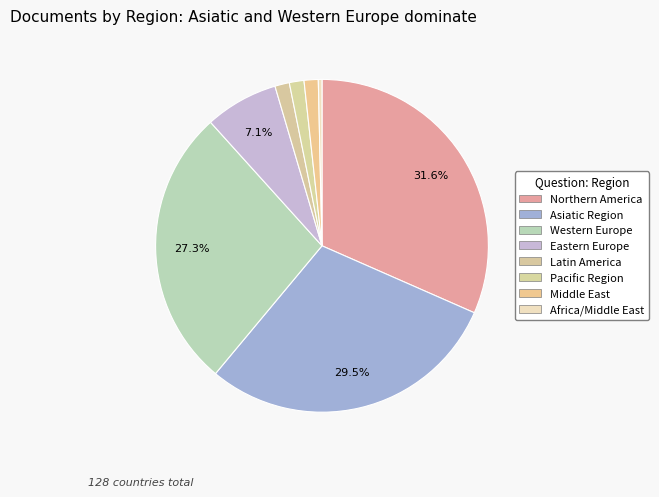

Rank the categories by value from highest to lowest.

Northern America, Asiatic Region, Western Europe, Eastern Europe, Pacific Region, Latin America, Middle East, Africa/Middle East